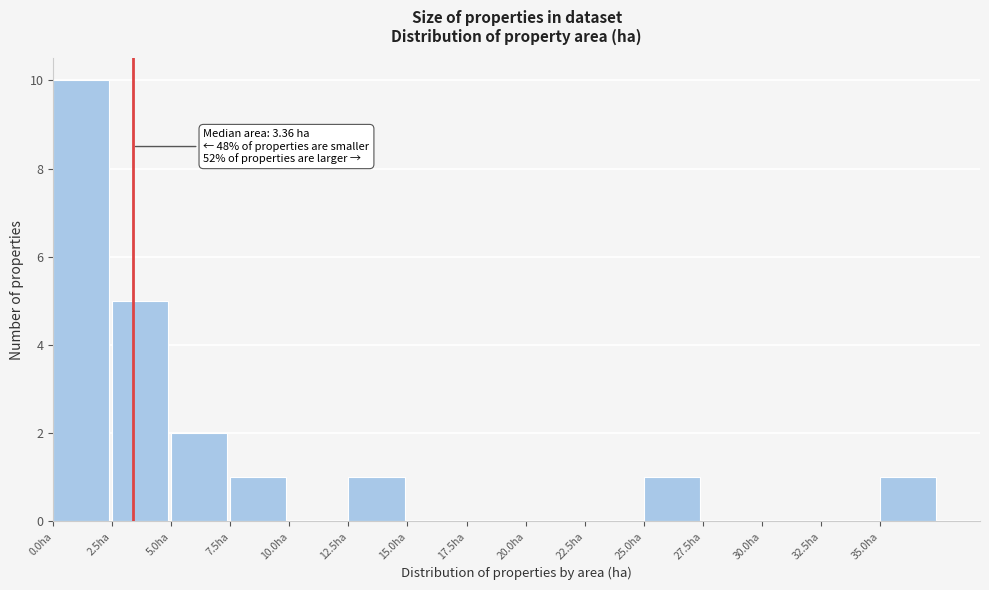

Over which range of the x-axis is the bar tallest?

0.0 to 2.5